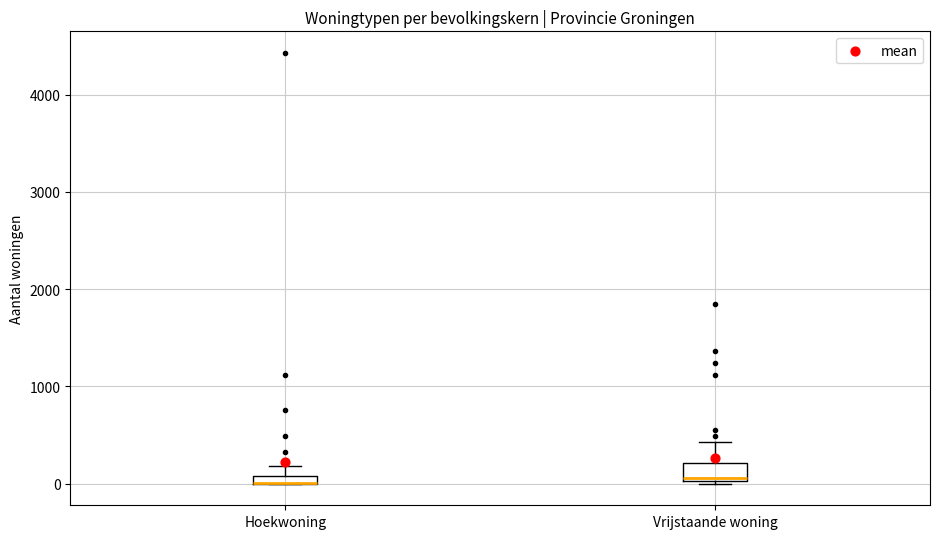

Comparing the boxes themselves (not the whiskers), which one is the tallest?

Vrijstaande woning